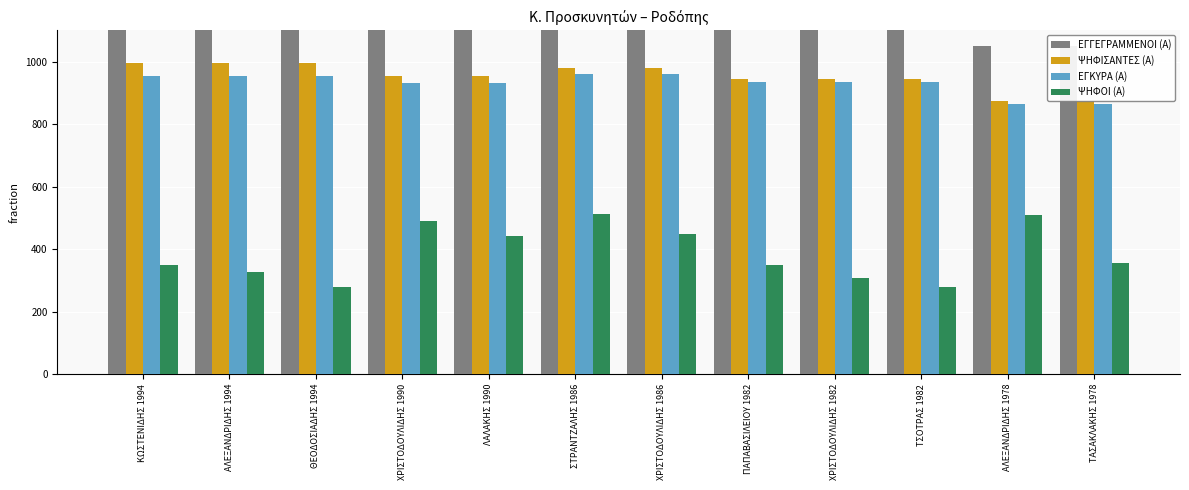

Where is ΨΗΦΙΣΑΝΤΕΣ (Α) nearest to the value 933?

ΠΑΠΑΒΑΣΙΛΕΙΟΥ 1982